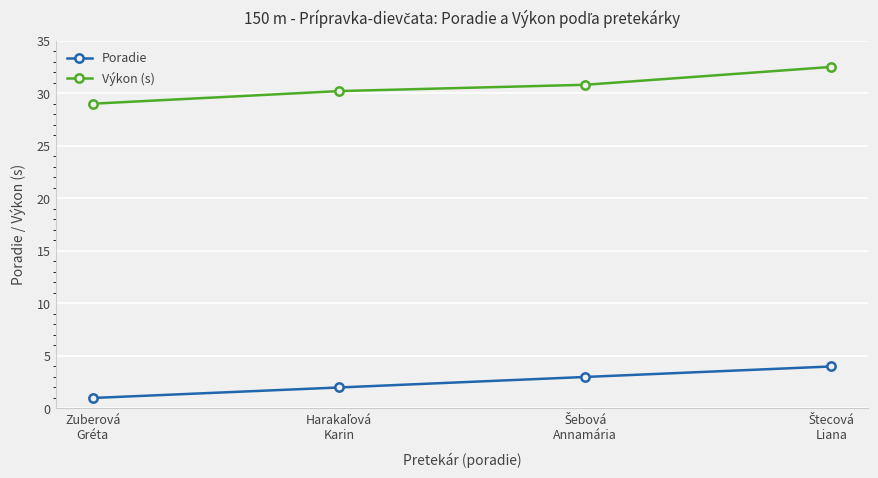

Which series has the largest total across all categories?

Výkon (s)